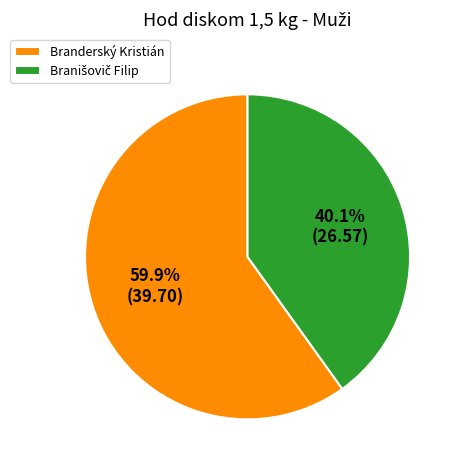

What portion of the pie excludes Branderský Kristián?

40.1%